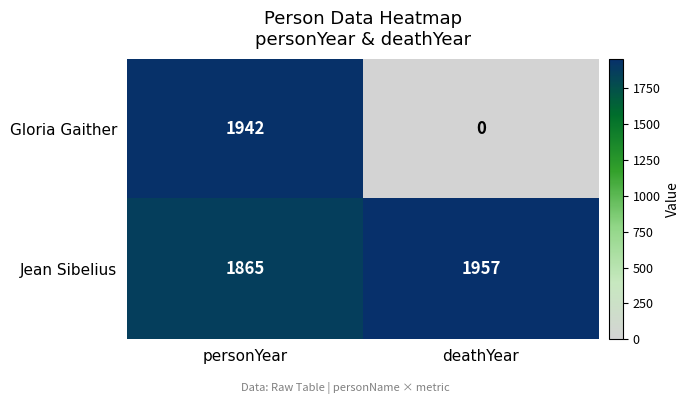

Reading left to right, list all the values displayed in this chart.

Gloria Gaither: 1942	0
Jean Sibelius: 1865	1957